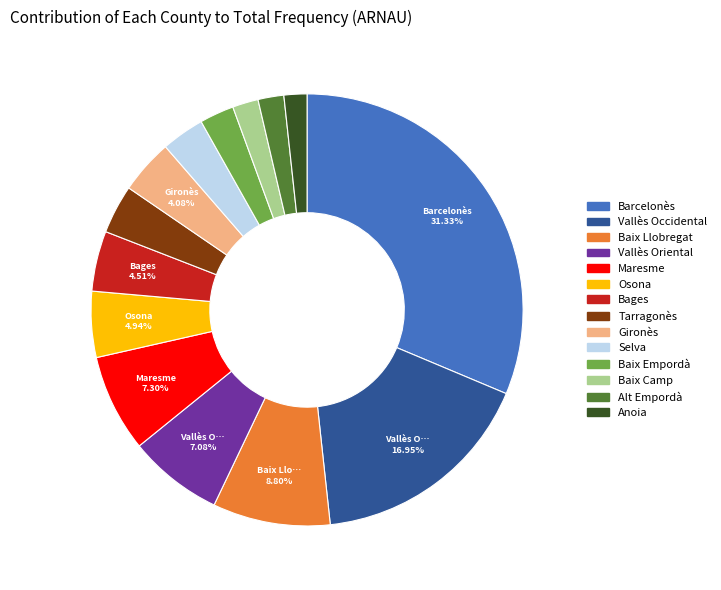

To the nearest percent, what percentage of the pie is Baix Empordà?

3%